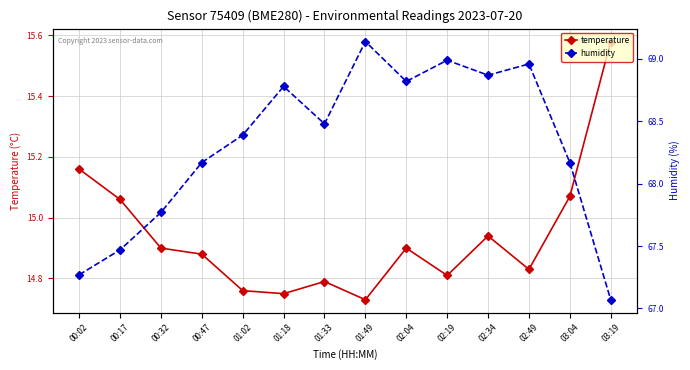

What is the sum of all temperature values?

209.2